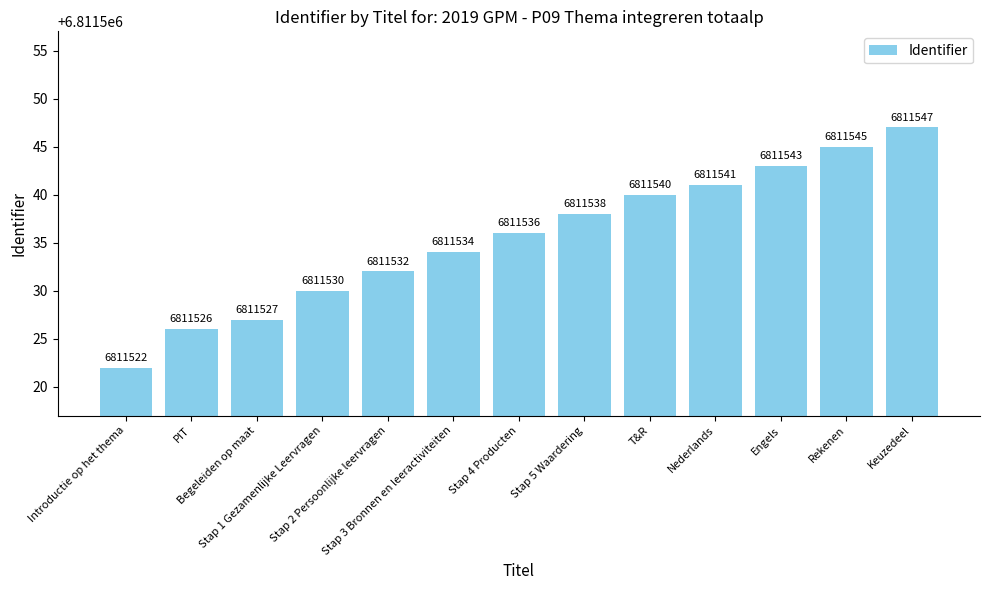

At which category does the chart reach its minimum across all series?

Introductie op het thema